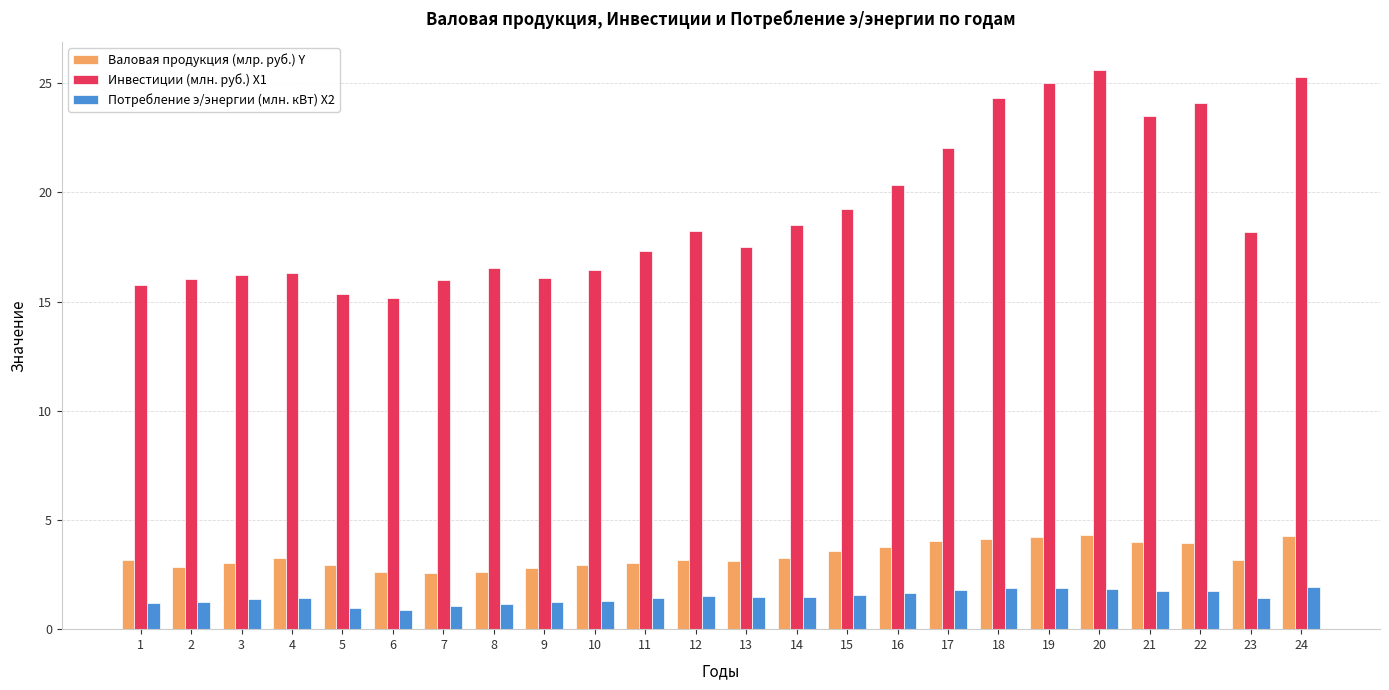

What is the sum of the Валовая продукция (млр. руб.) Y values at 4 and 20?

7.5